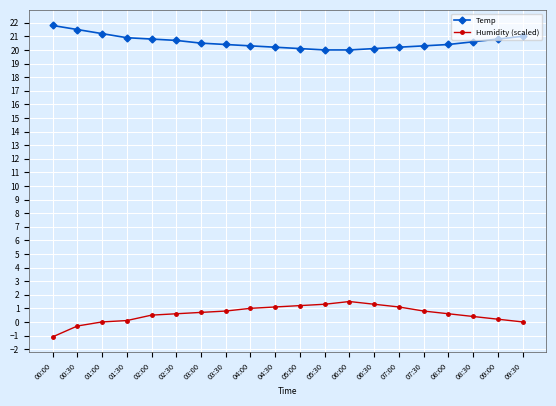

What is the label of the 14th point from the right?

03:00